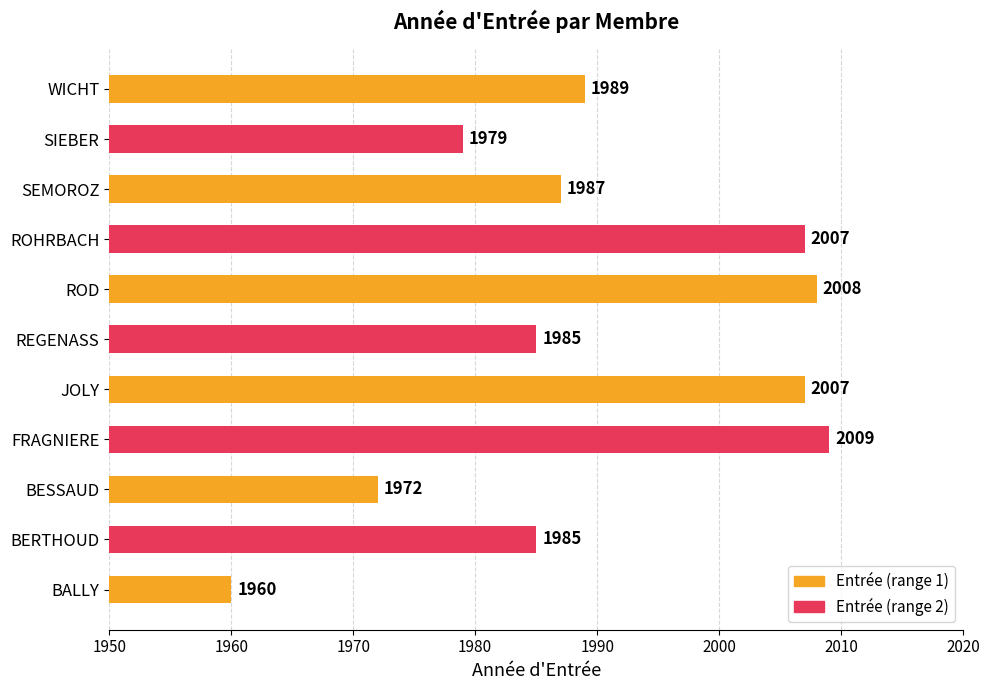

How many categories are shown in the chart?

11